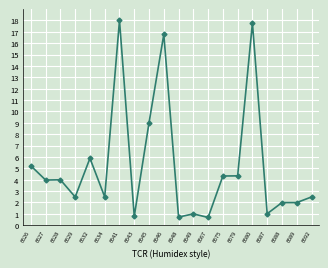

The chart shows a value of 4.0 at 6627. True or false?

True